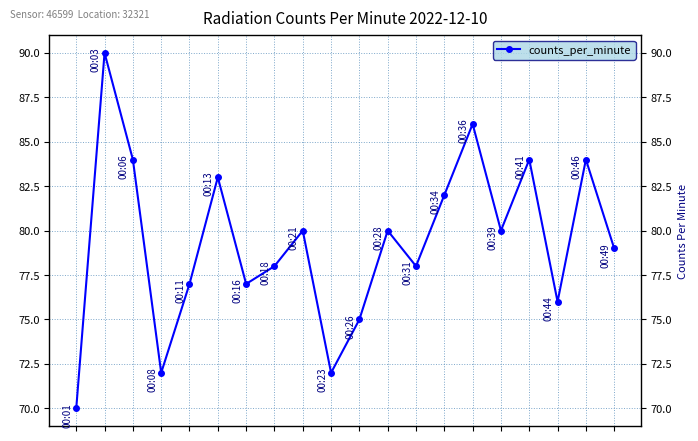

What is the smallest value displayed?

70